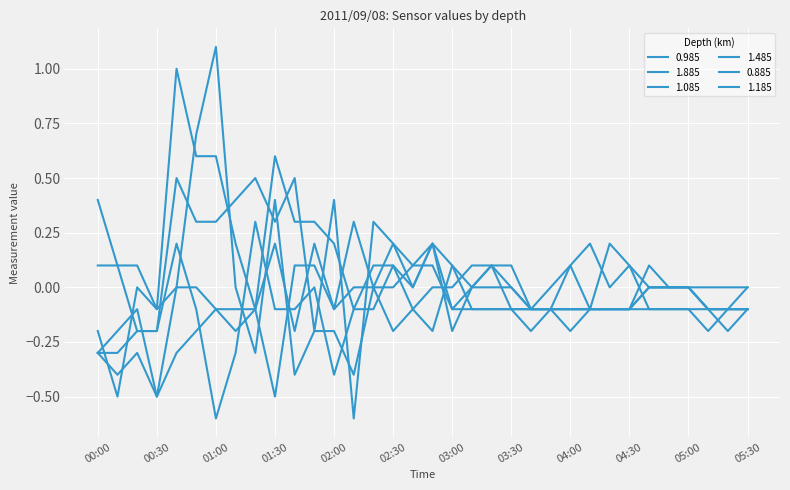

What is the difference between the maximum and minimum values in the 0.885 series?

1.6